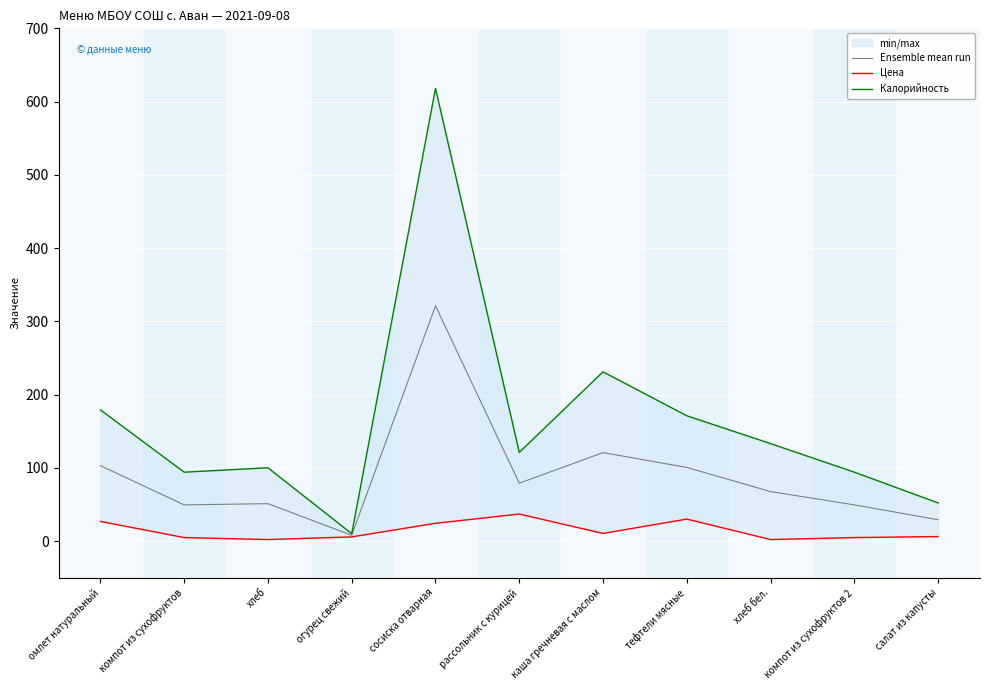

What is the label of the 9th point from the right?

хлеб